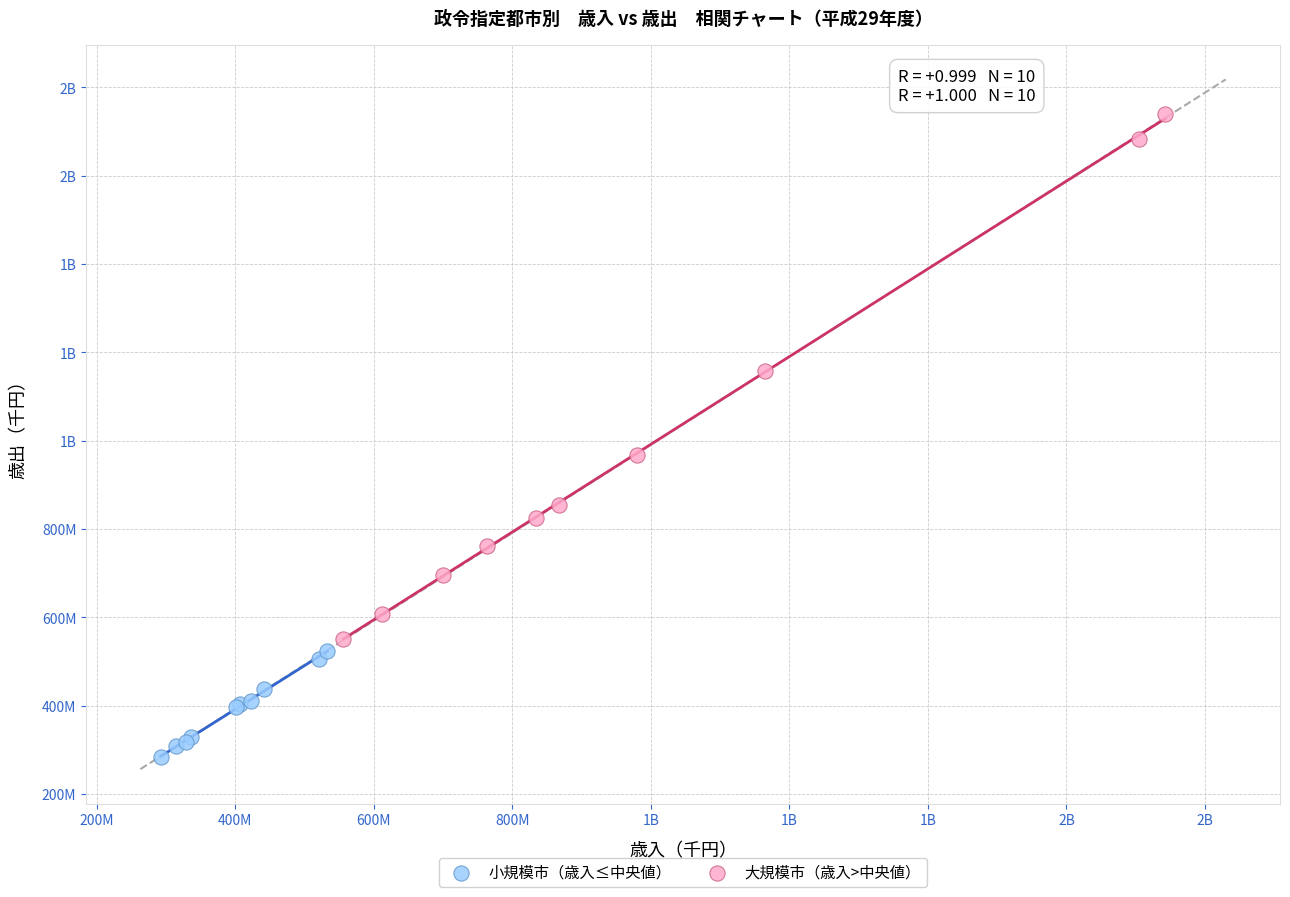

What are all the series names shown in the legend?

小規模市（歳入≤中央値）, 大規模市（歳入>中央値）